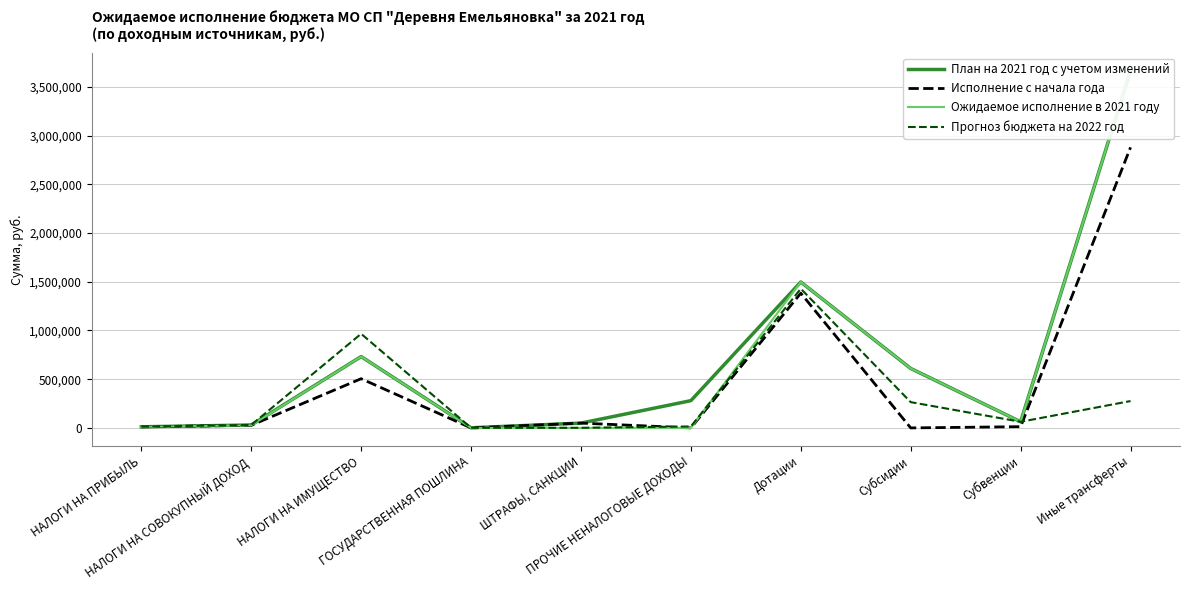

How many values in the Исполнение с начала года series exceed 26961?

4